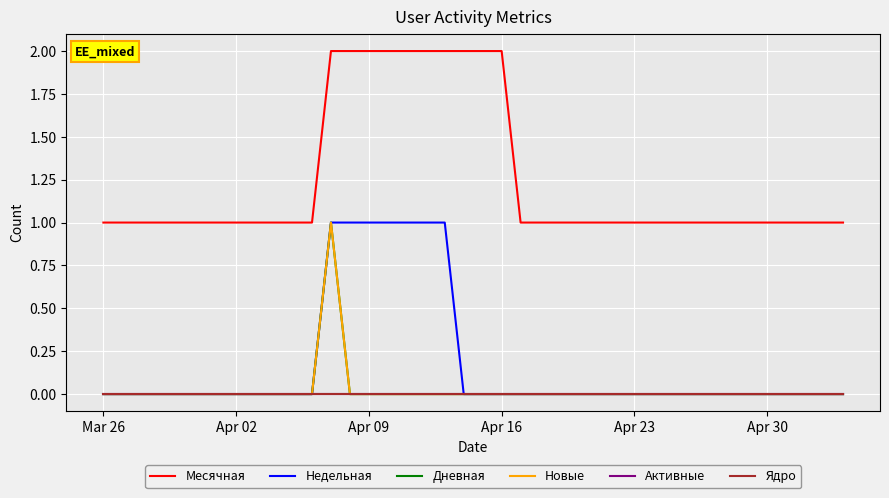

Rank the series by their maximum value, from highest to lowest.

Месячная, Недельная, Дневная, Новые, Активные, Ядро